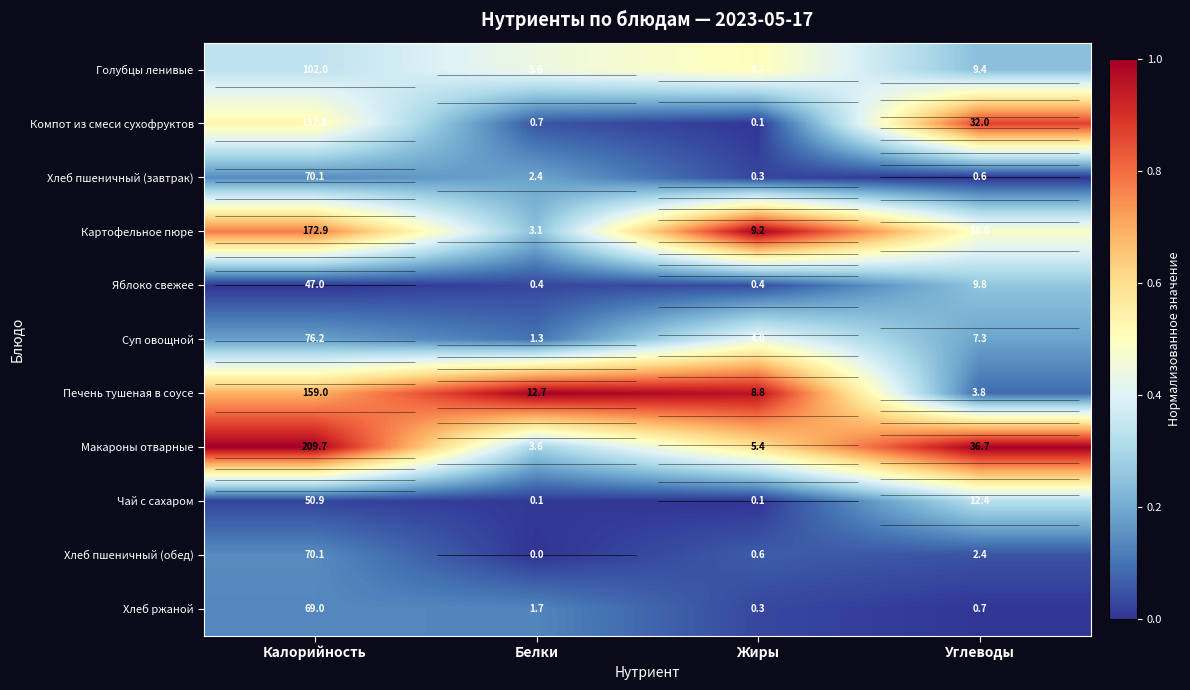

Which series has the largest total across all categories?

Макароны отварные